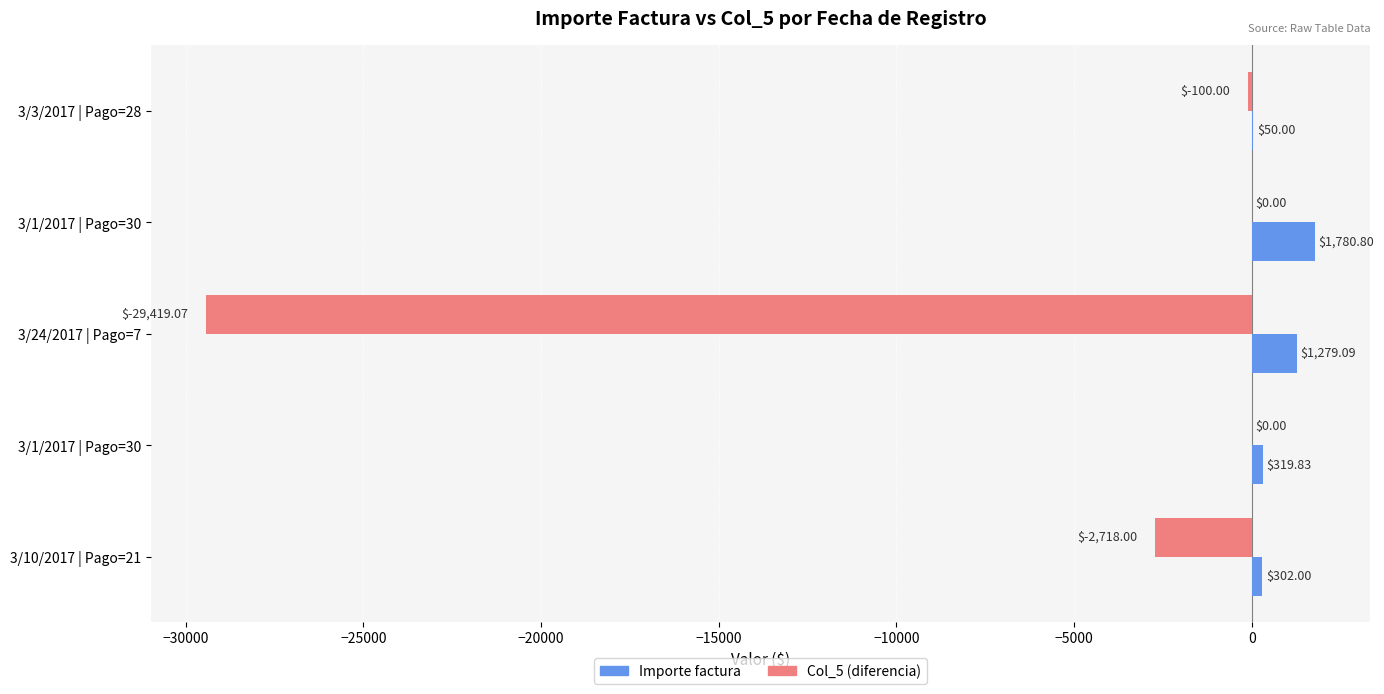

What is the value of the Importe factura bar at the 5th from the left?

302.0